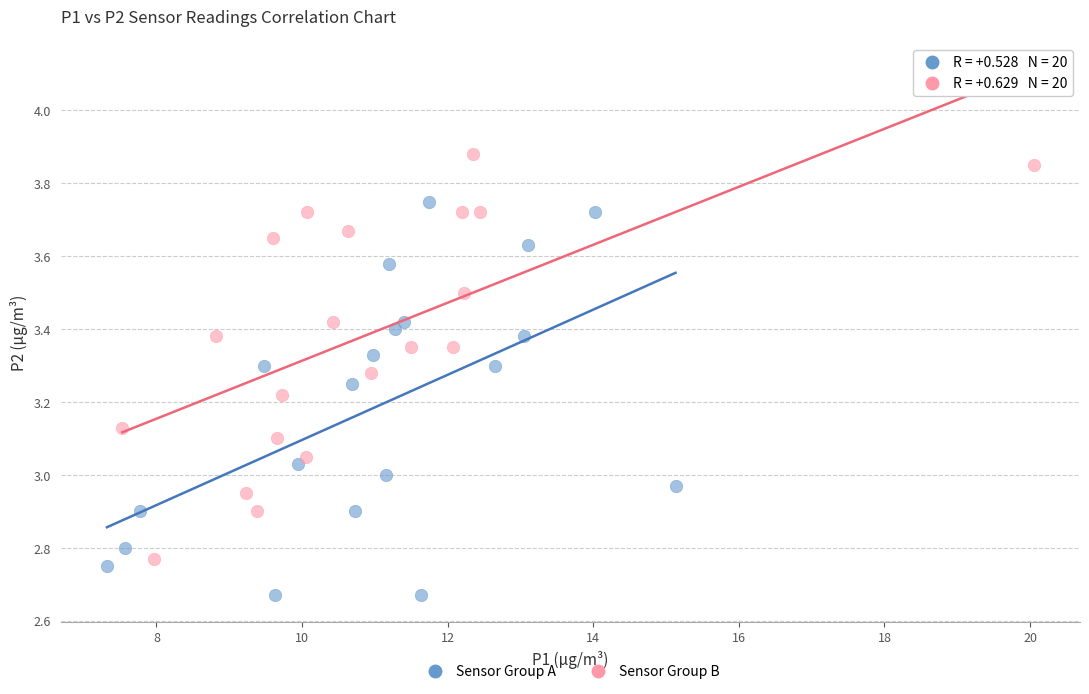

Which series contains the lowest Y value?

Sensor Group A